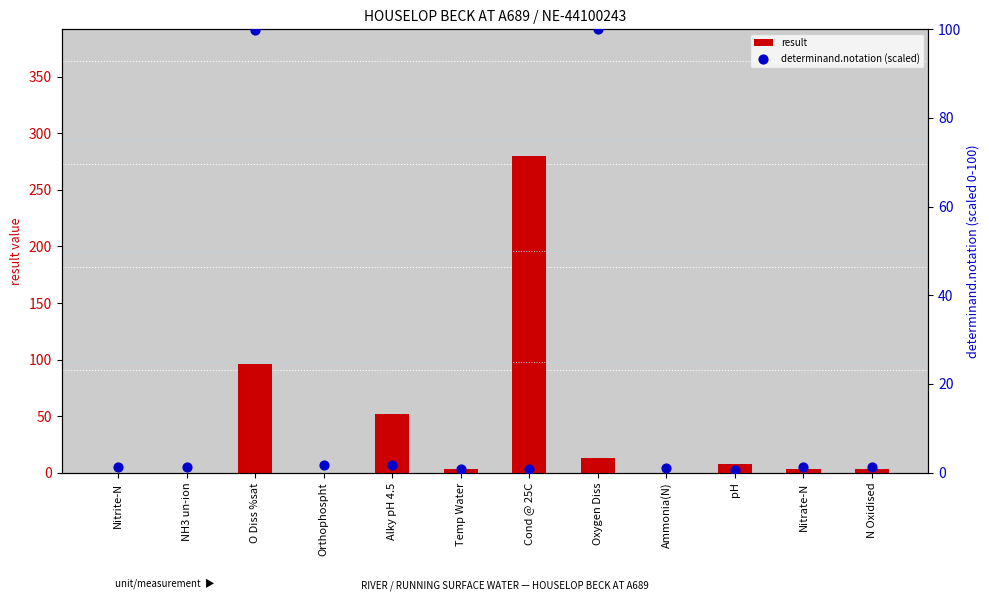

Which series has the largest total across all categories?

result